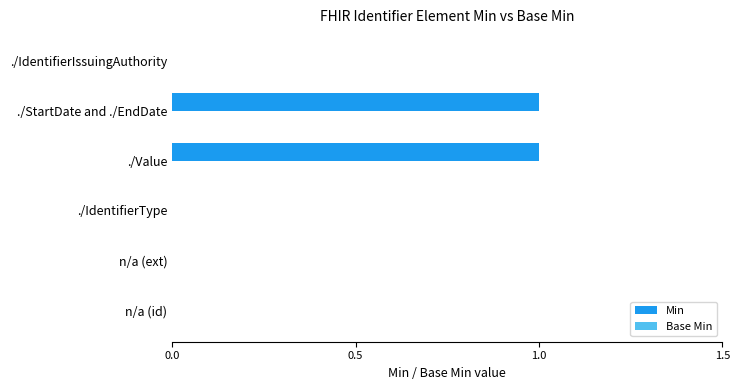

The chart shows a value of 0 at ./StartDate and ./EndDate. True or false?

False